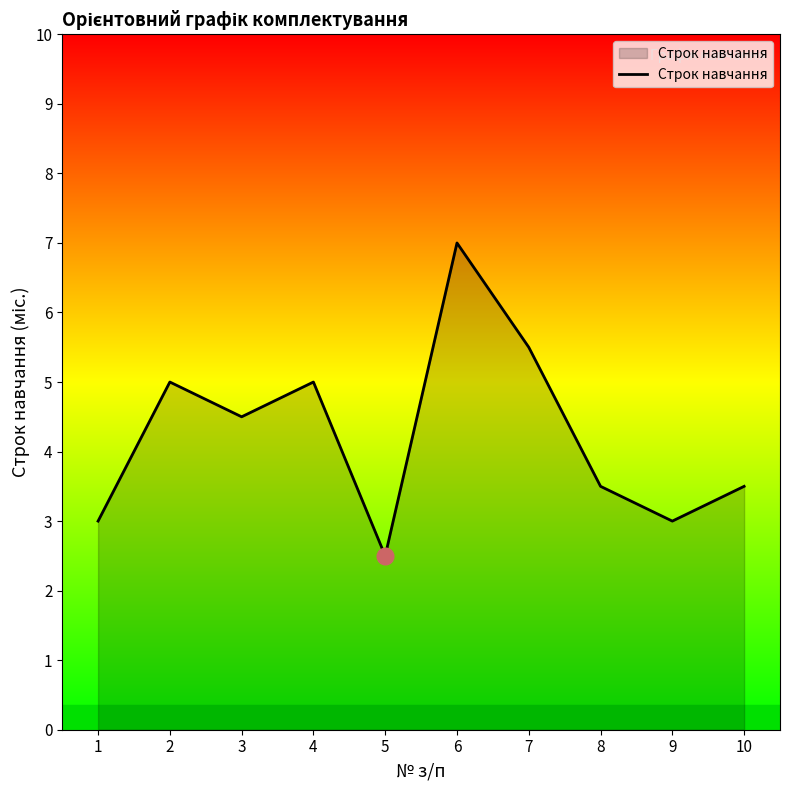

What is the change in value from 2 to 3?

-0.5